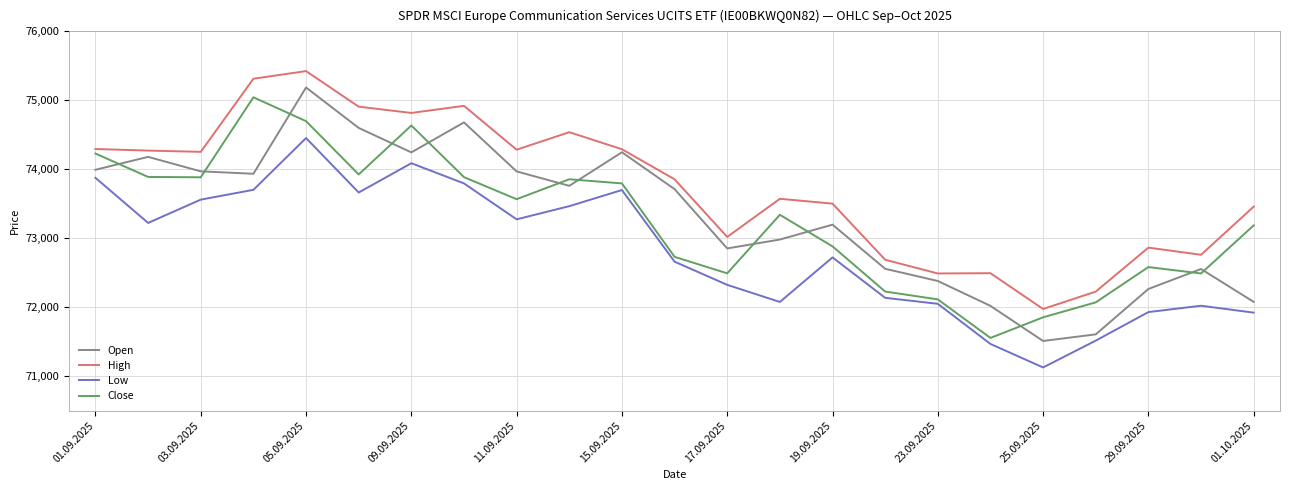

What is the greatest value displayed?

75424